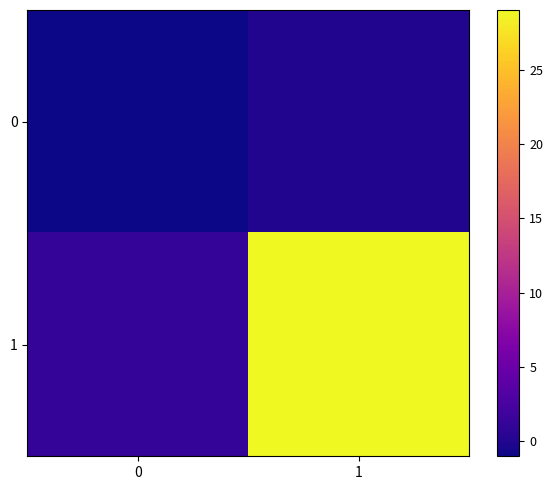

At 0, list the series in order from largest to smallest.

1, 0